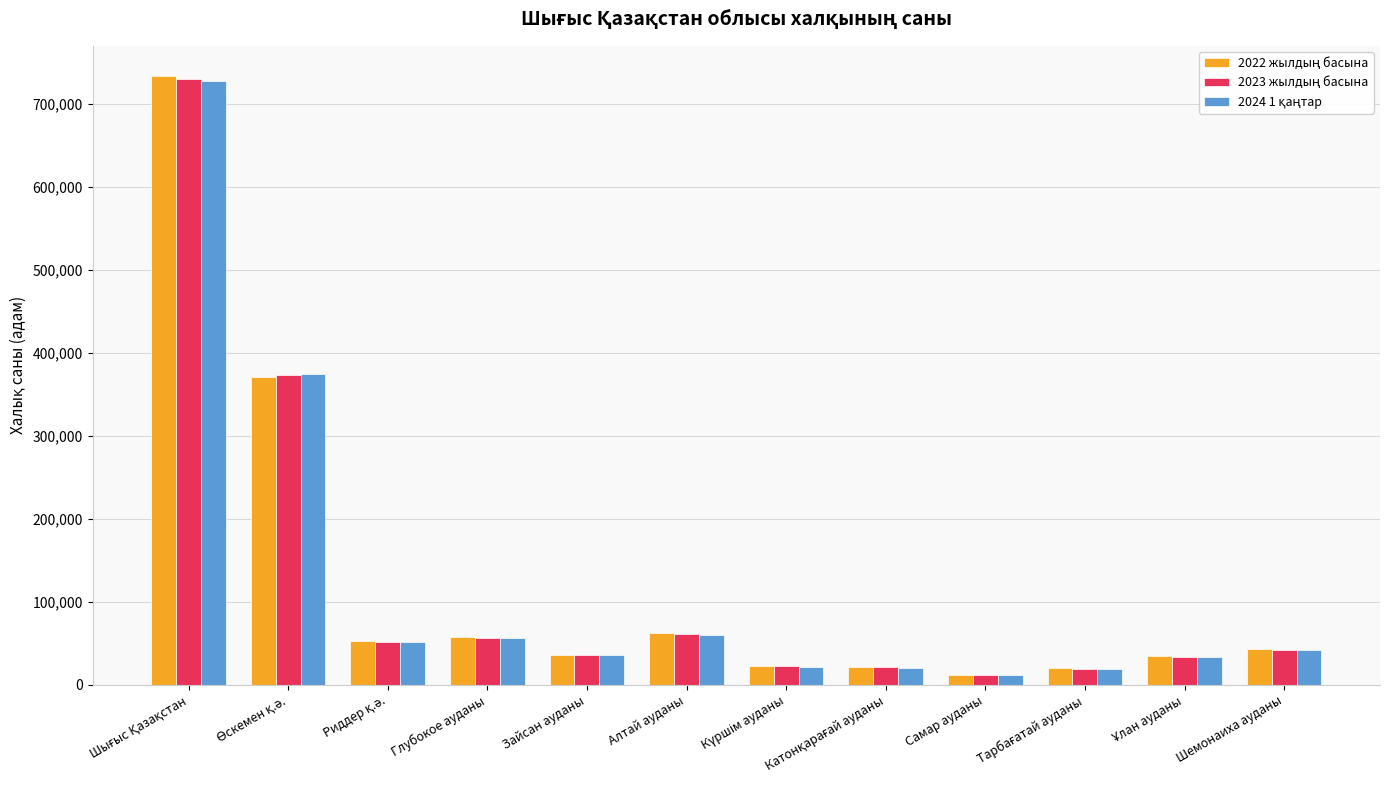

What is the spread (max minus min) of values at Шемонаиха ауданы?

1061